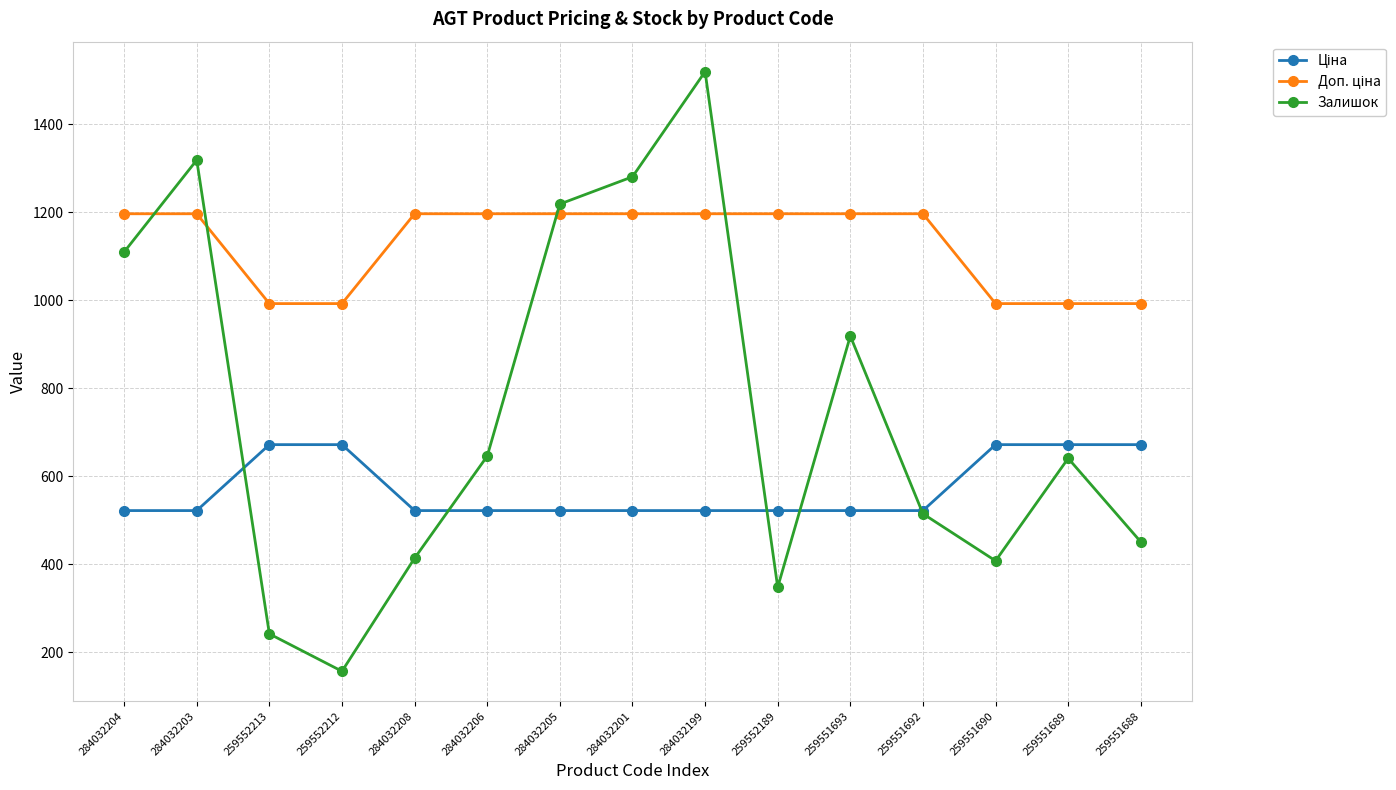

Which series has the widest spread of values?

Залишок